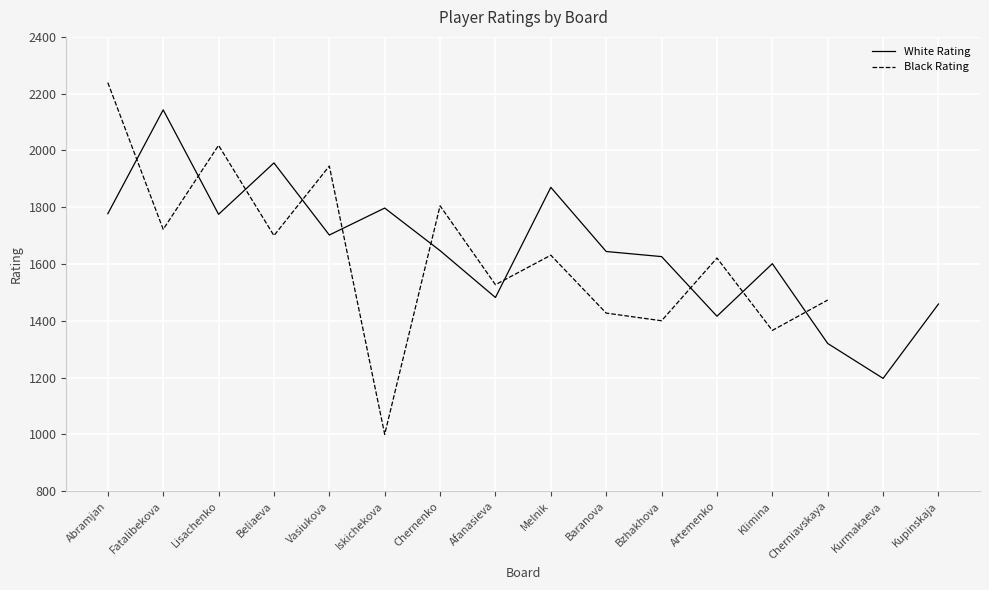

What is the label of the 5th point from the left?

Vasiukova